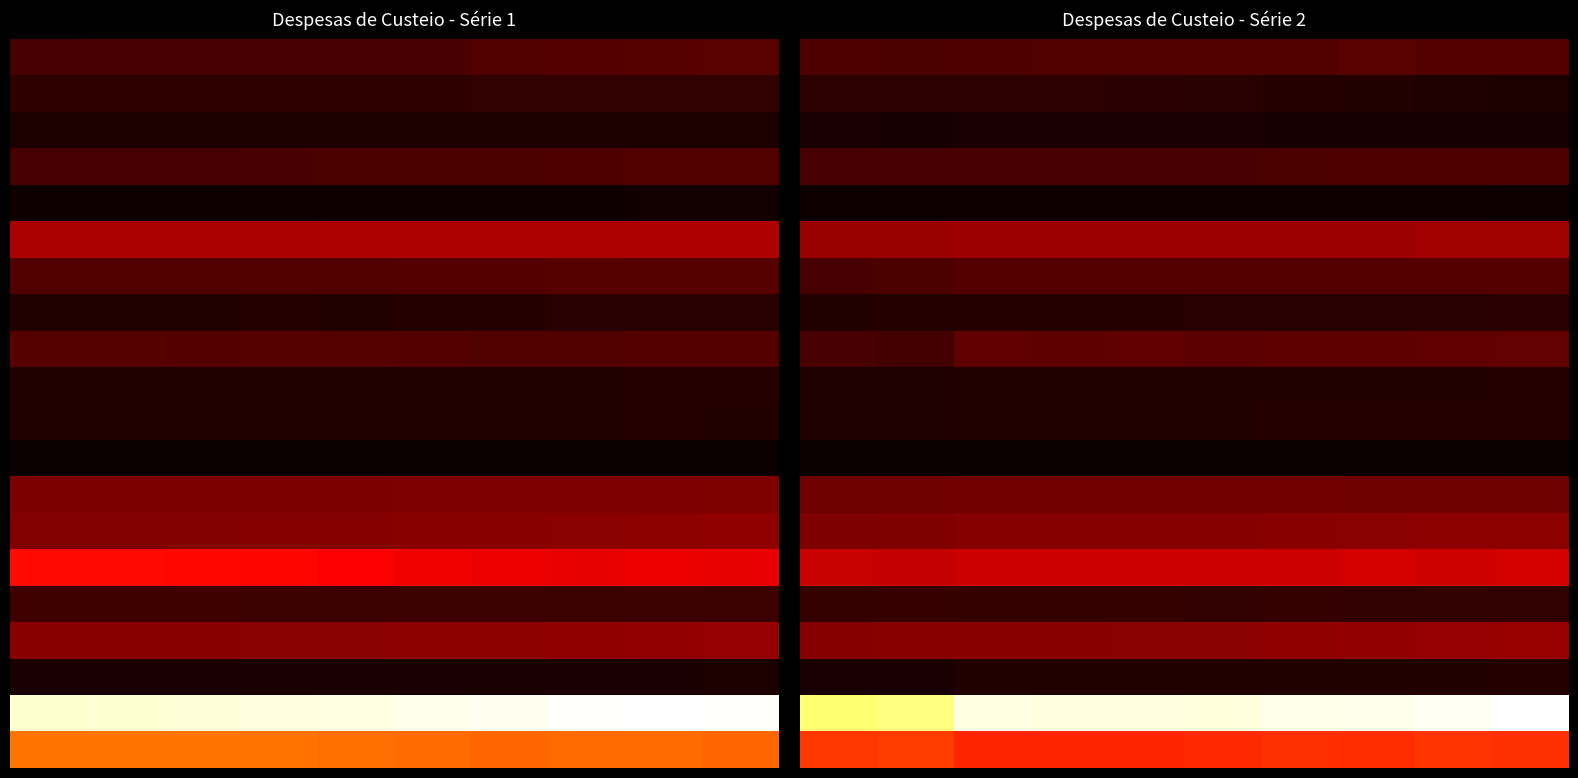

At which category does the chart reach its peak across all series?

9